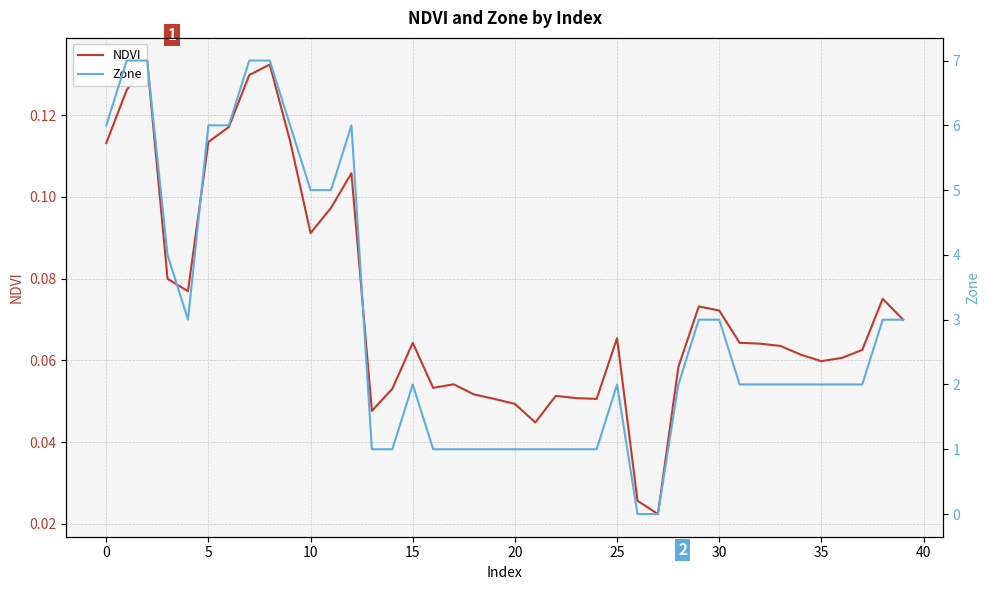

How many values in Zone are above zero?

38